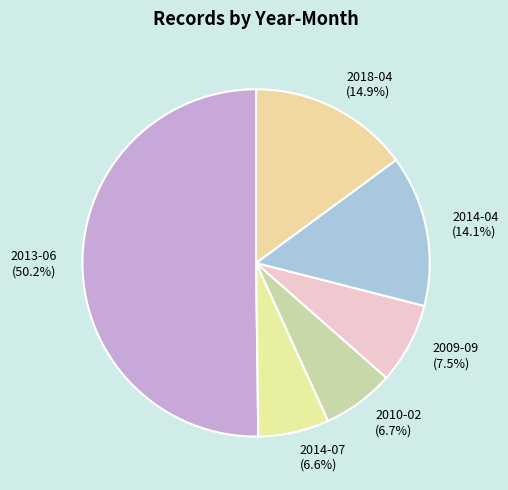

To the nearest percent, what is the difference between the 2018-04 and 2010-02 slice percentages?

8%